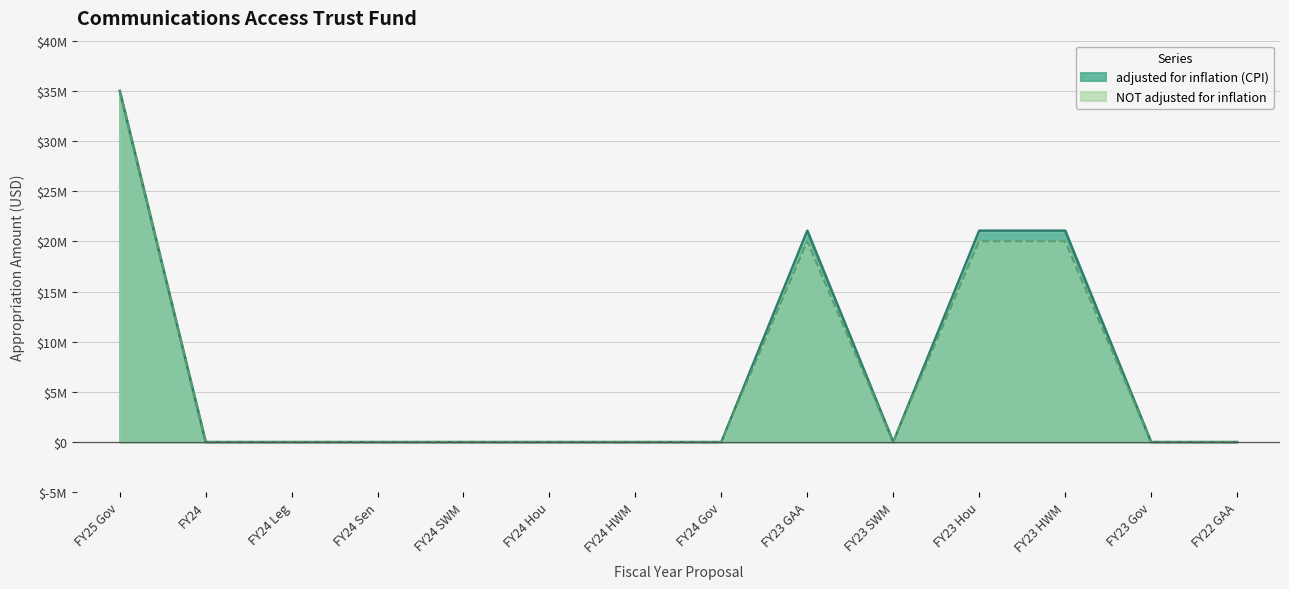

What is the value of the NOT adjusted for inflation point at the 11th from the left?

20000000